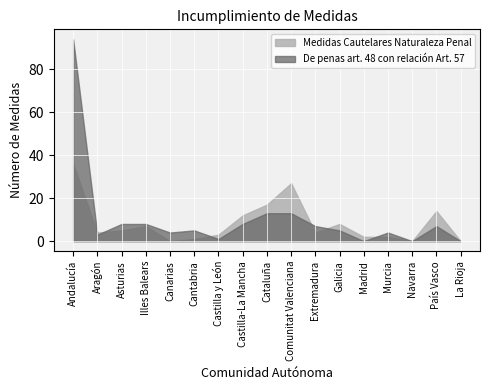

What are all the series names shown in the legend?

Medidas Cautelares Naturaleza Penal, De penas art. 48 con relación Art. 57